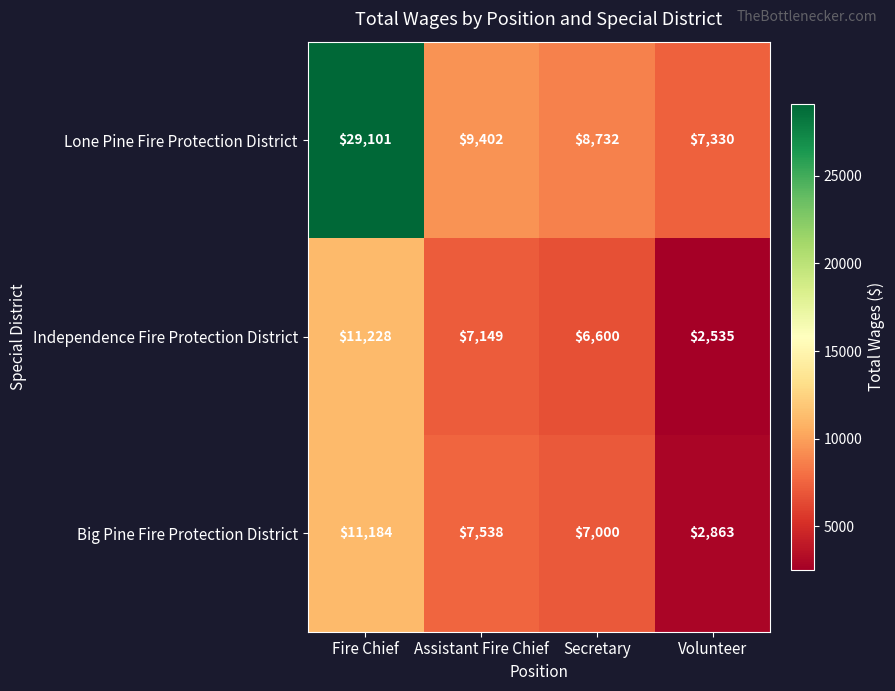

At Fire Chief, list the series in order from smallest to largest.

Big Pine Fire Protection District, Independence Fire Protection District, Lone Pine Fire Protection District